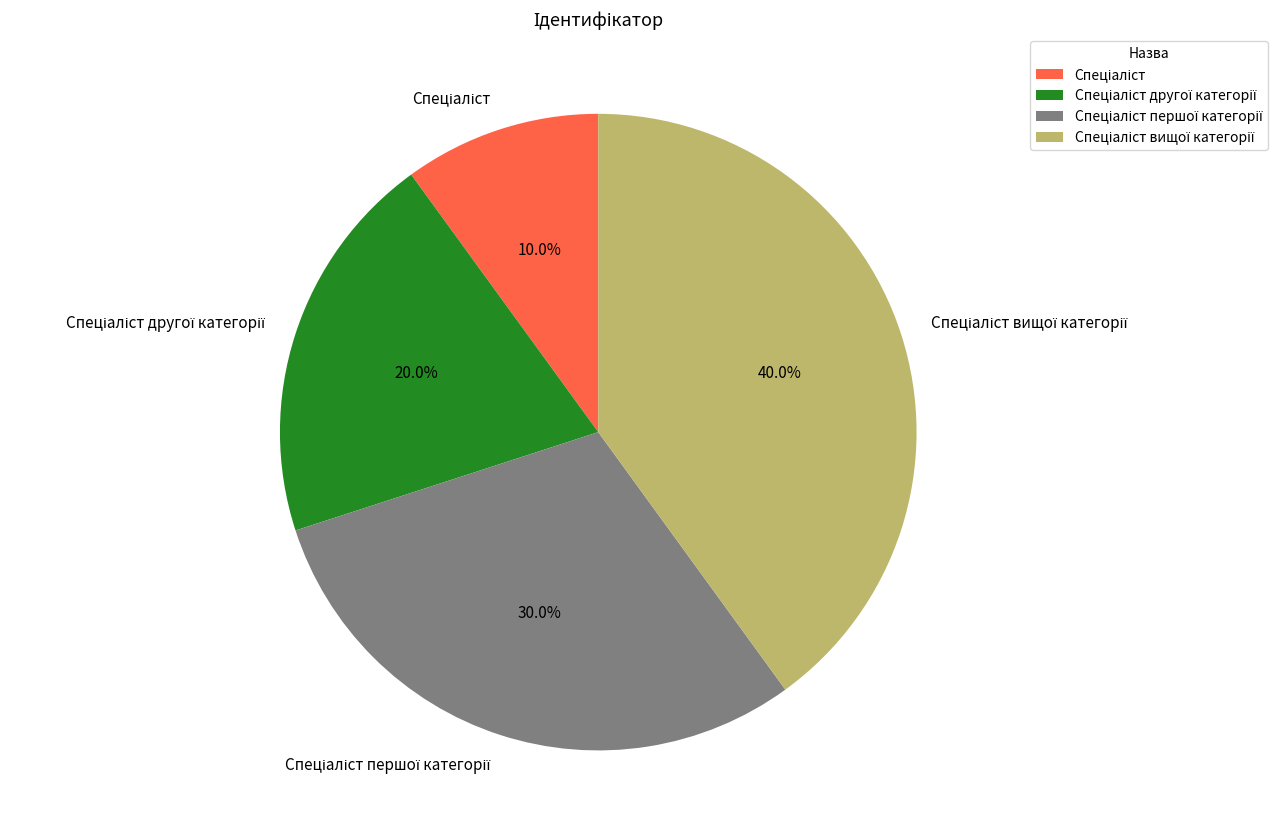

Is there any slice that represents more than half of the pie?

No